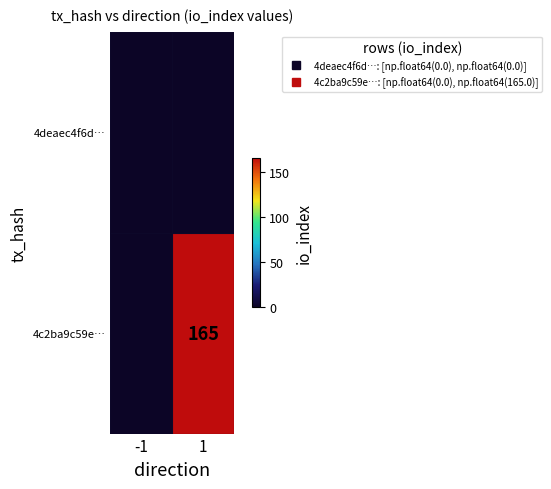

At which category does the chart reach its minimum across all series?

-1